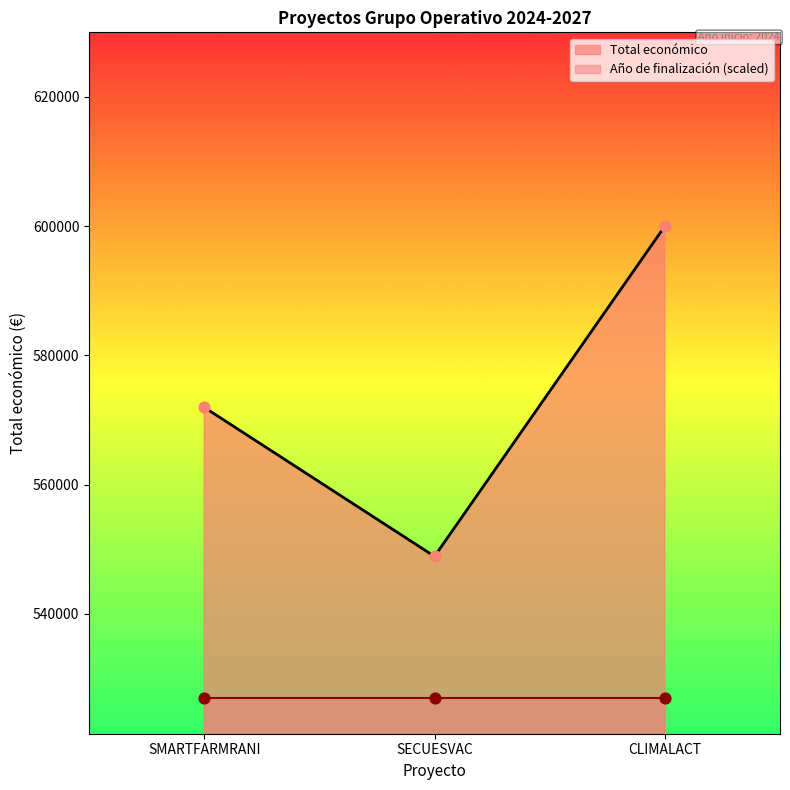

Where is Total económico nearest to the value 574444?

SMARTFARMRANI